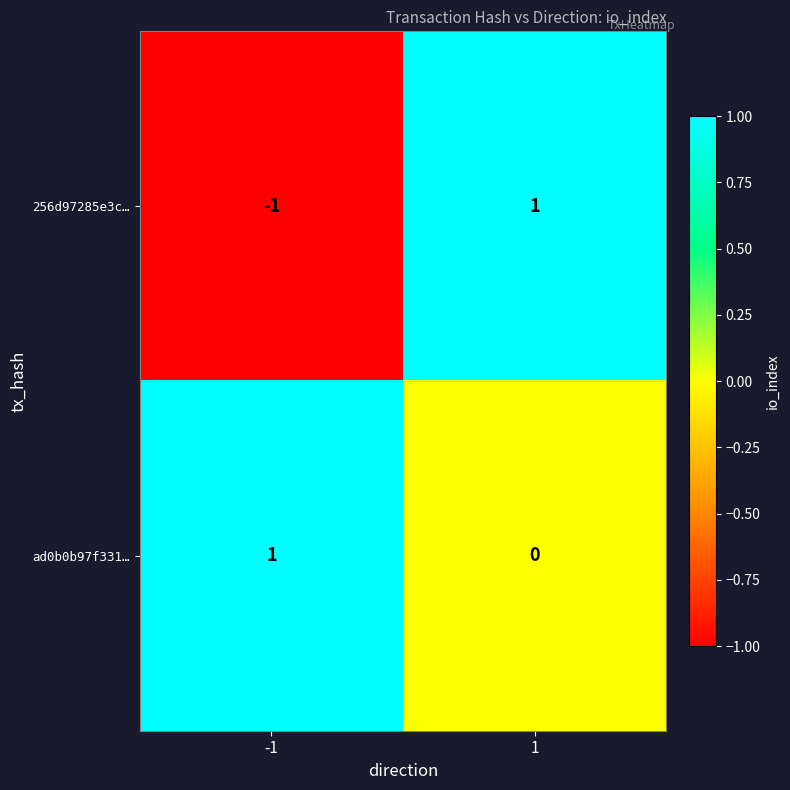

How many positive values does the 256d97285e3c… series have?

1